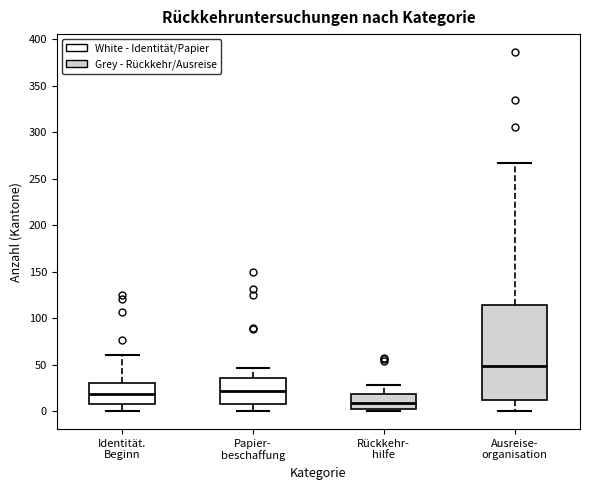

Which box's median line is the highest?

Ausreise- organisation